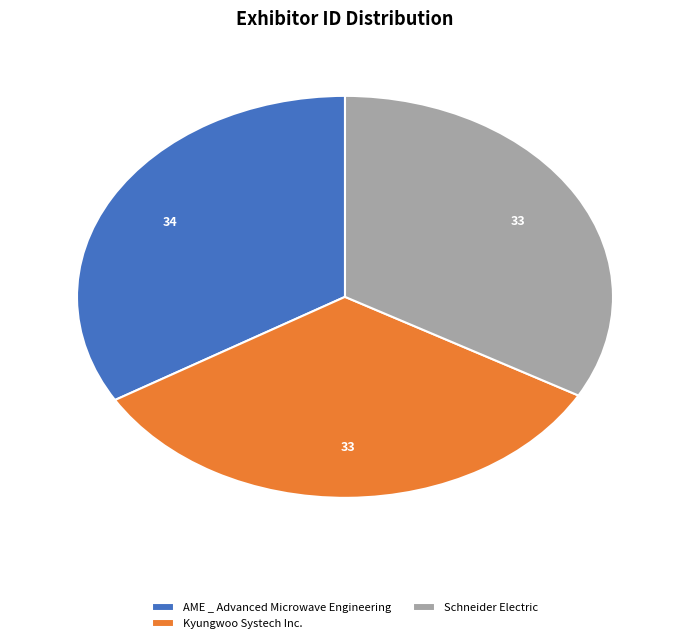

Does any single category account for the majority?

No